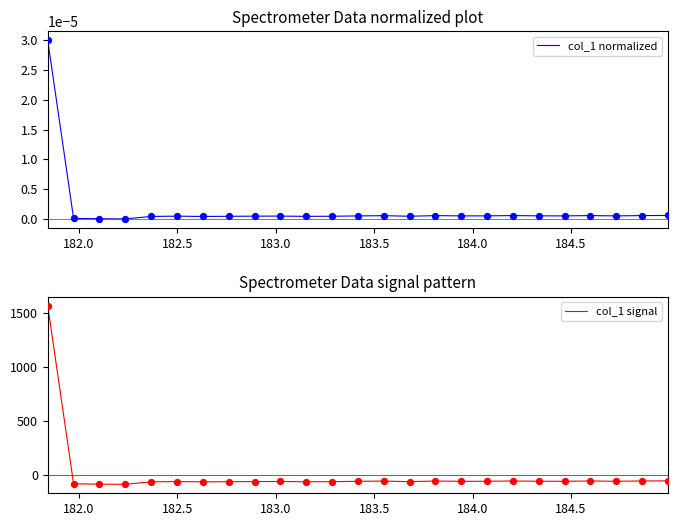

What is the lowest value of the col_1 signal series?

-86.1